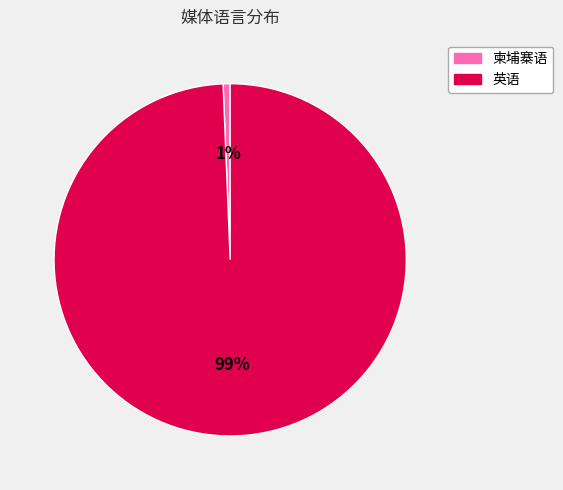

The 柬埔寨语 slice represents 11% of the pie. True or false?

False